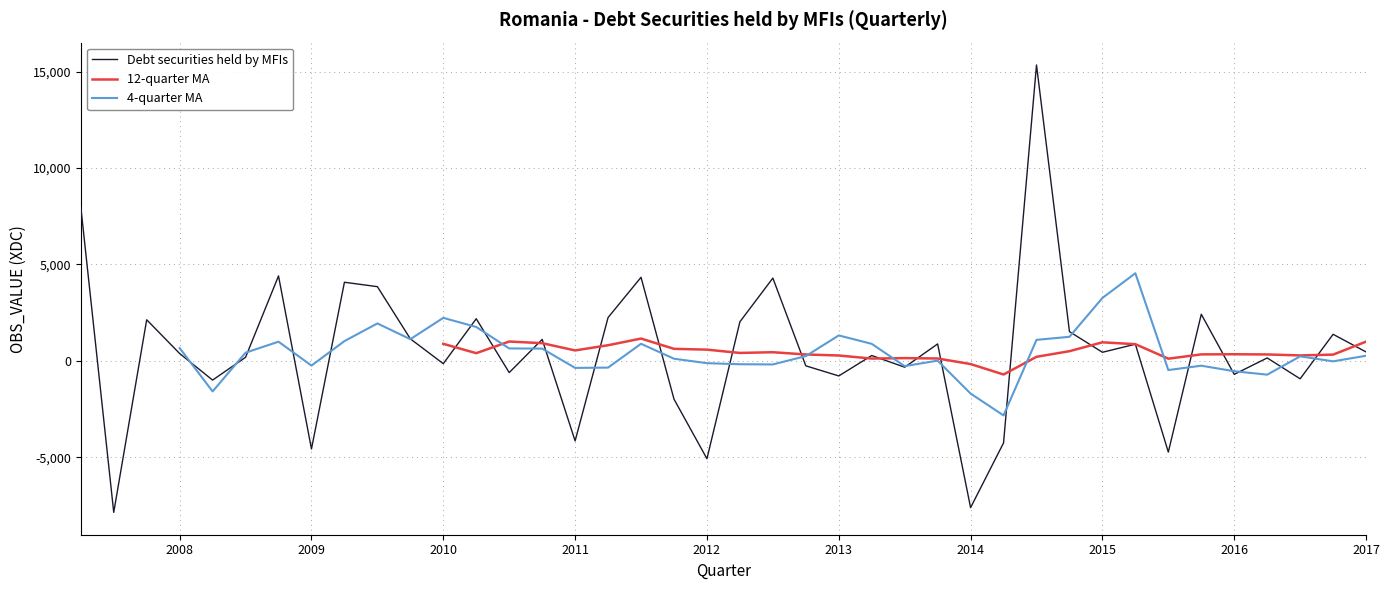

What is the highest value of the Debt securities held by MFIs series?

15341.4